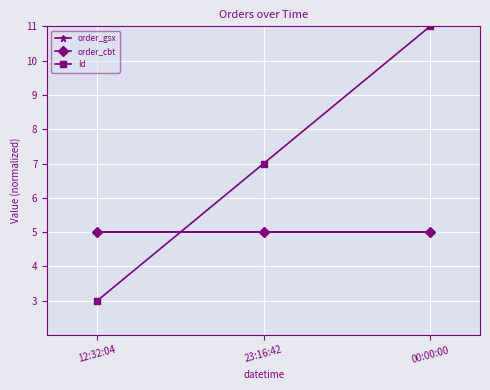

At how many categories does at least one series exceed 4?

3